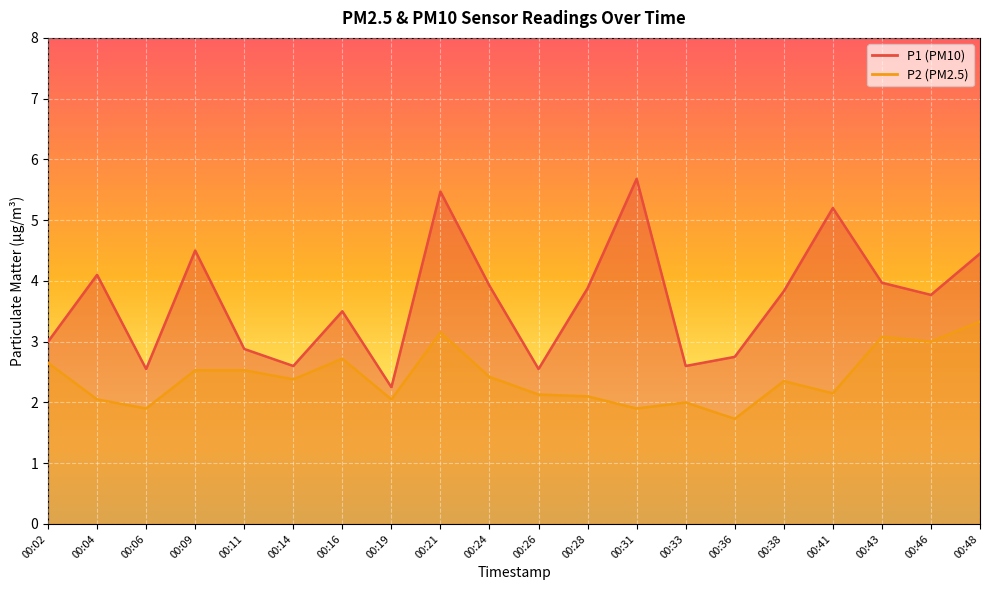

What is the difference between the maximum and minimum values in the P2 series?

1.6